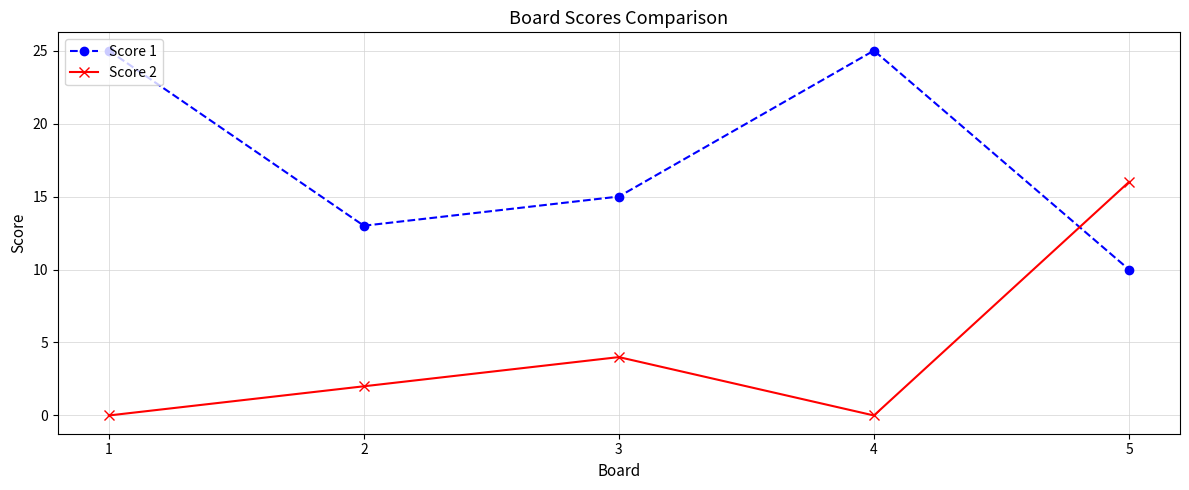

What is the difference between the highest and lowest values at 5?

6